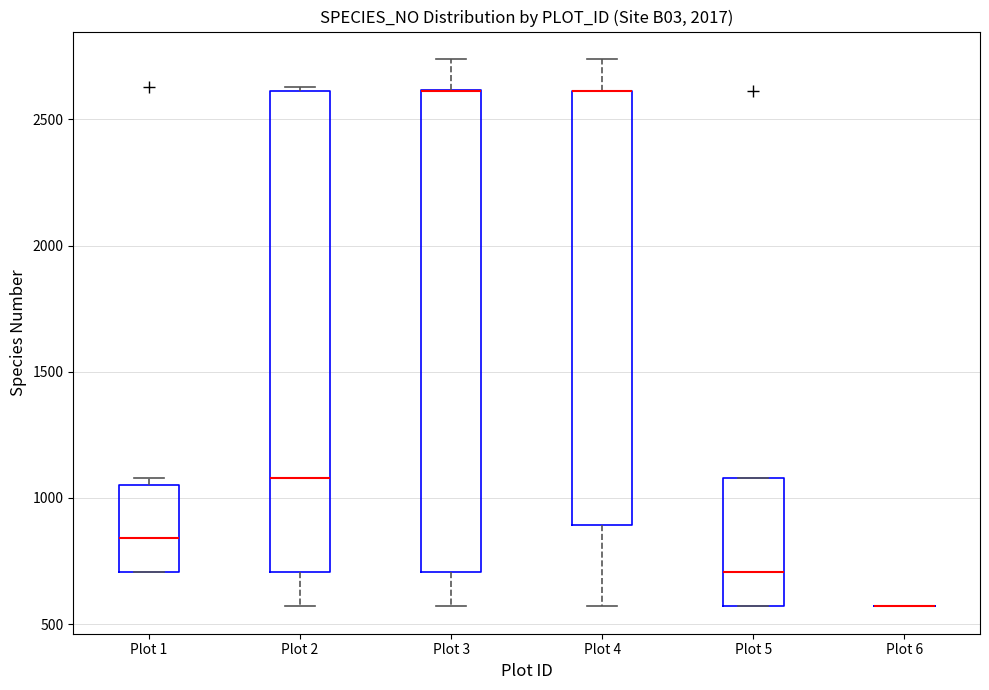

Where is the lower edge of the box for Plot 1 on the y-axis? The values are not printed on the chart, so give them approximately, as read against the axis.

700